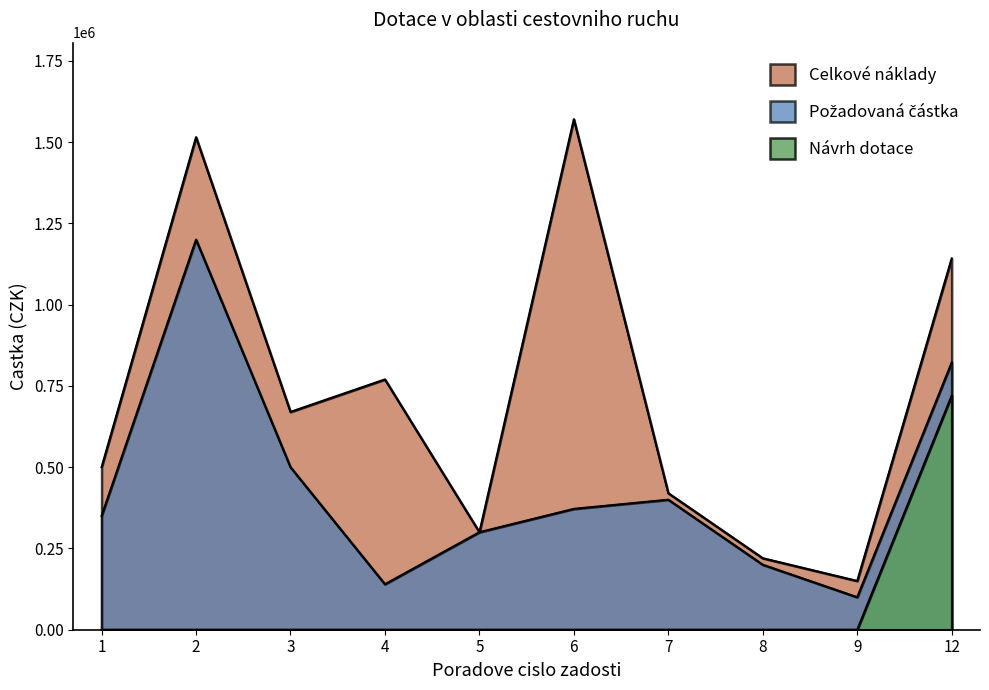

At which label does Celkove naklady reach its minimum?

9